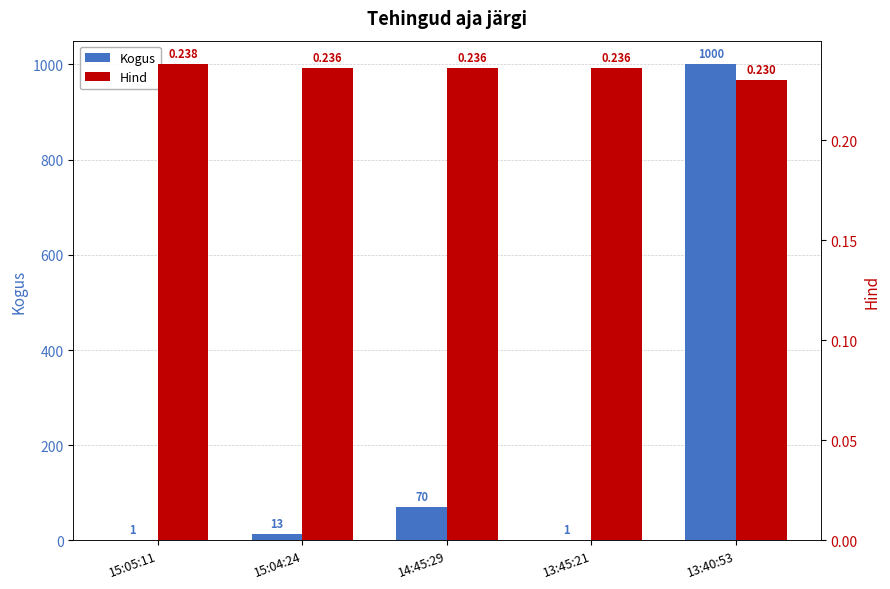

How many data points in Kogus are less than 13?

2